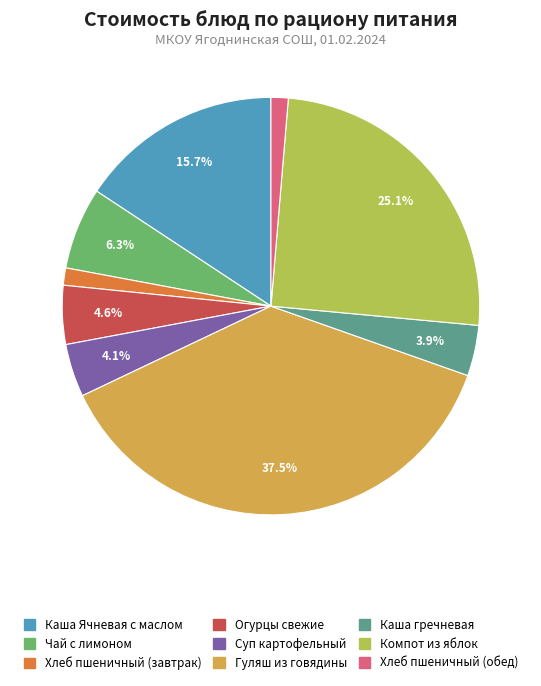

To the nearest percent, what is the difference between the largest and smallest slice percentages?

36%